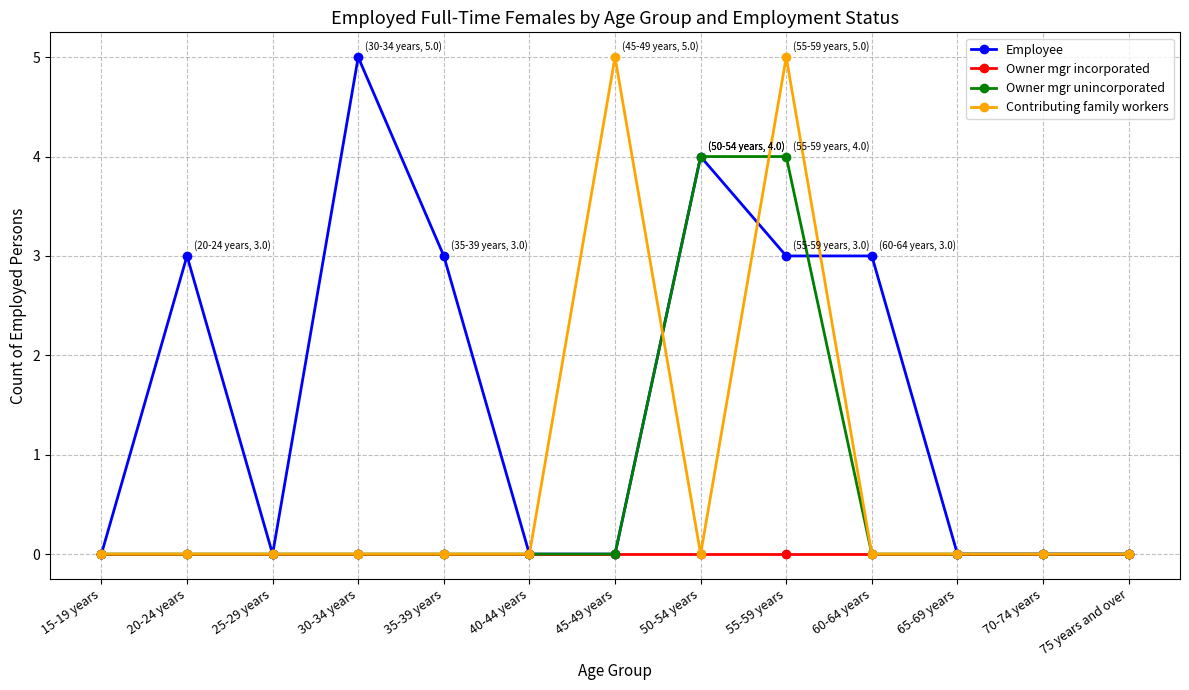

What is the label of the 4th point from the right?

60-64 years